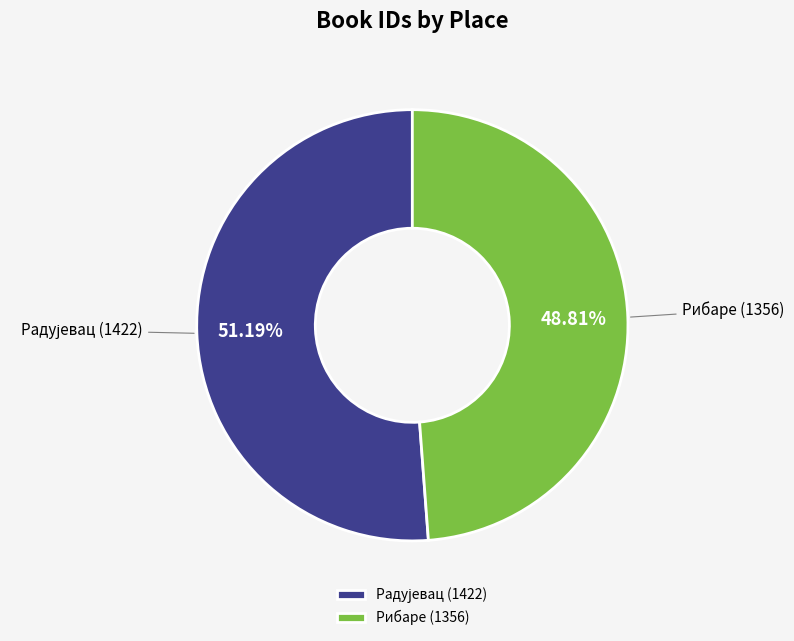

To the nearest percent, what is the difference between the largest and smallest slice percentages?

2%